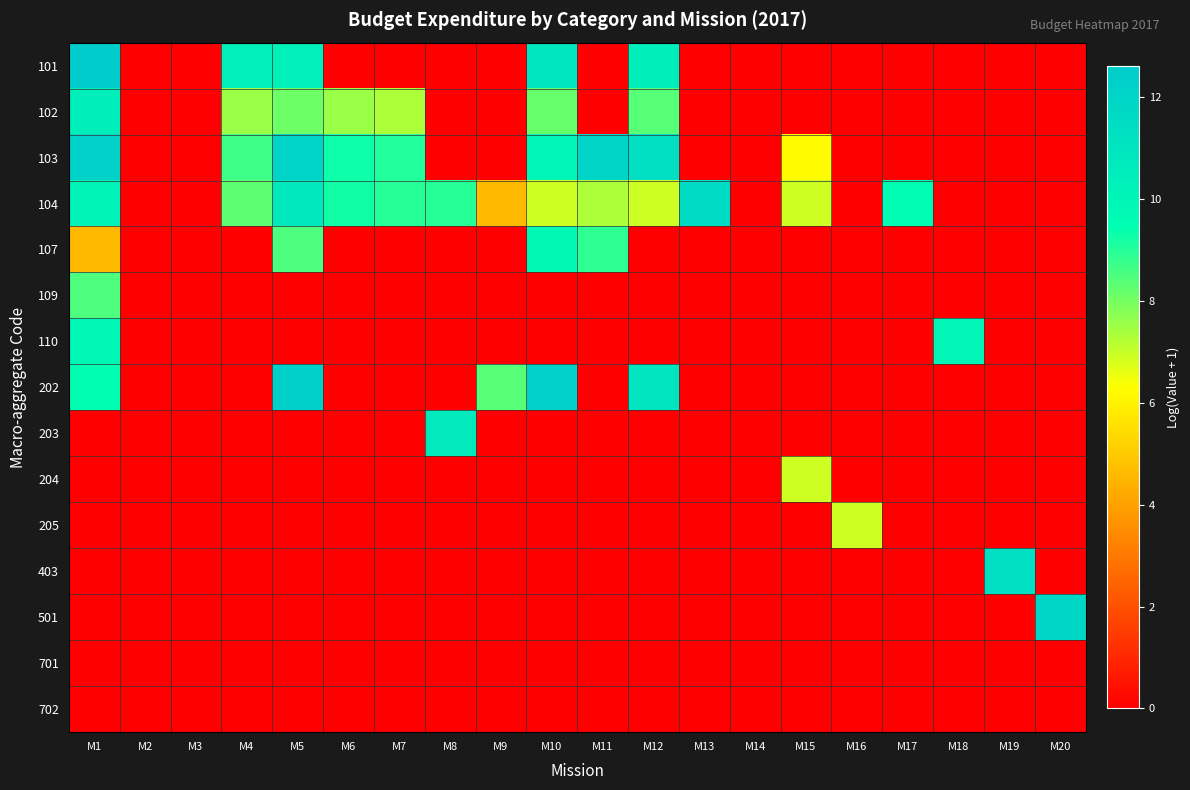

What is the spread (max minus min) of values at M10?

12.3